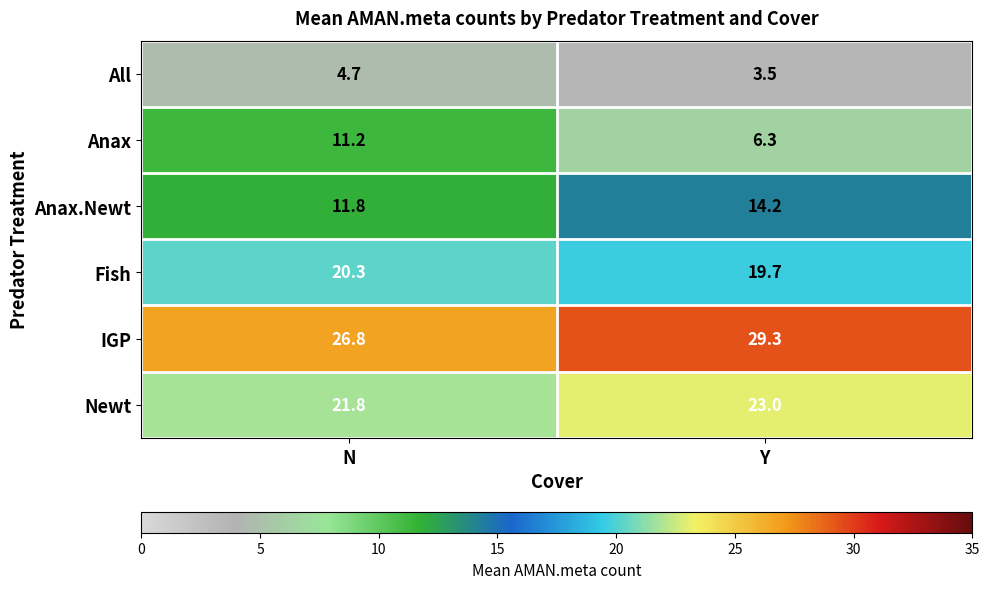

The value of Newt at Y is 23.0. True or false?

True